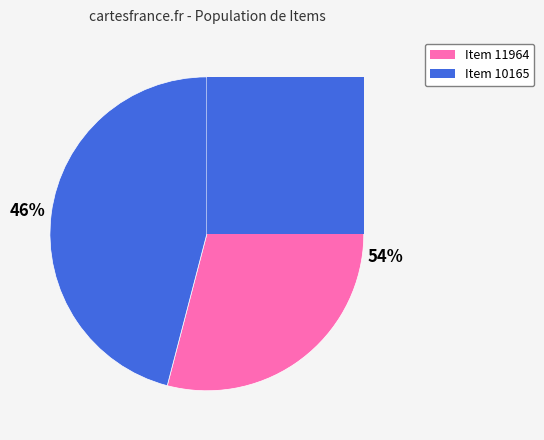

Combined, what portion of the pie is Item 11964 and Item 10165?

100.0%